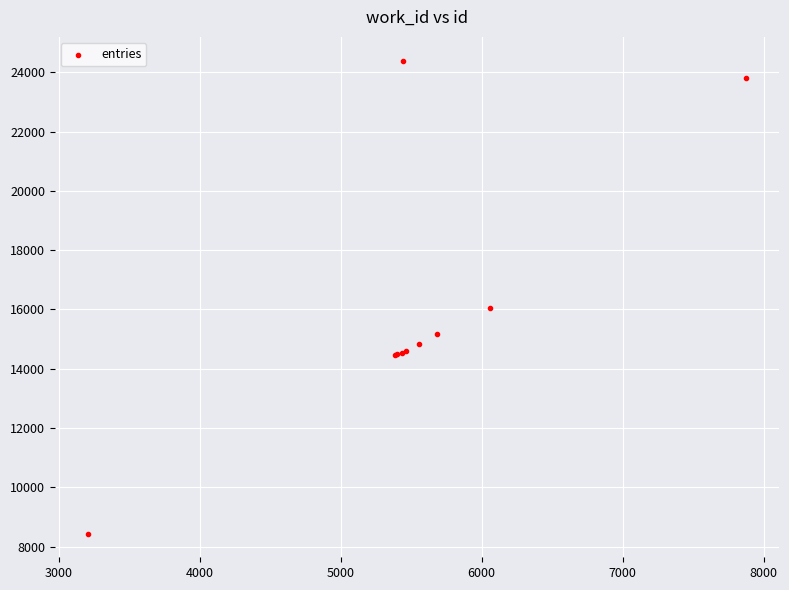

What Y value in the scatter plot is closest to 16418?

16050